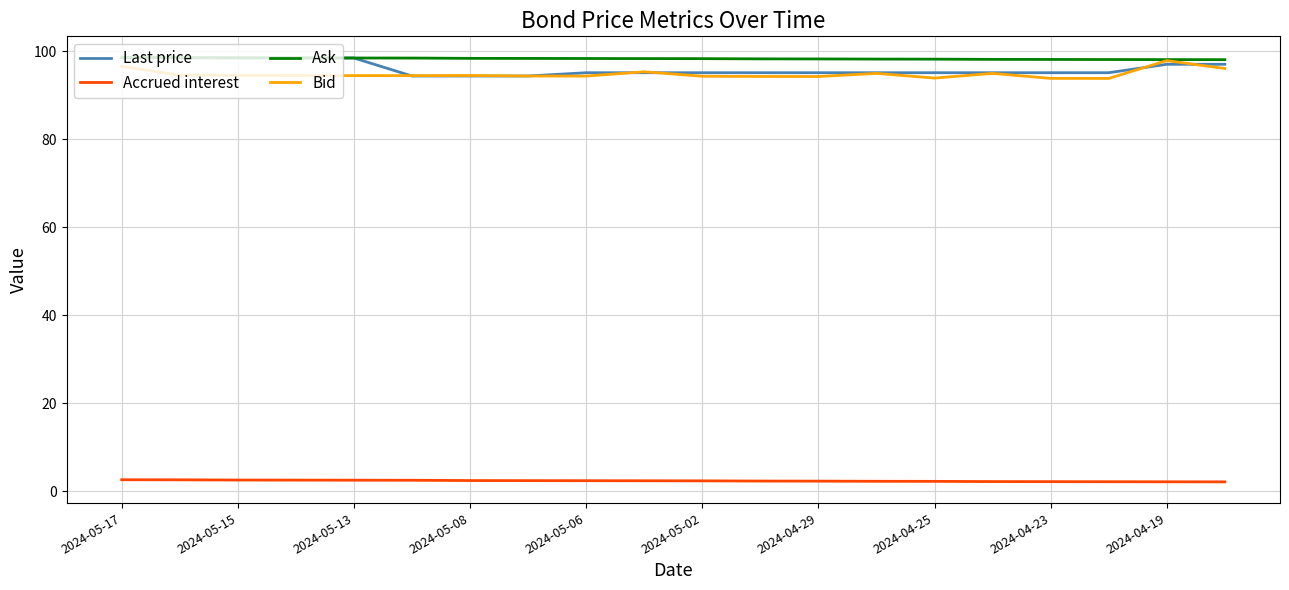

What is the lowest value of the Ask series?

98.1